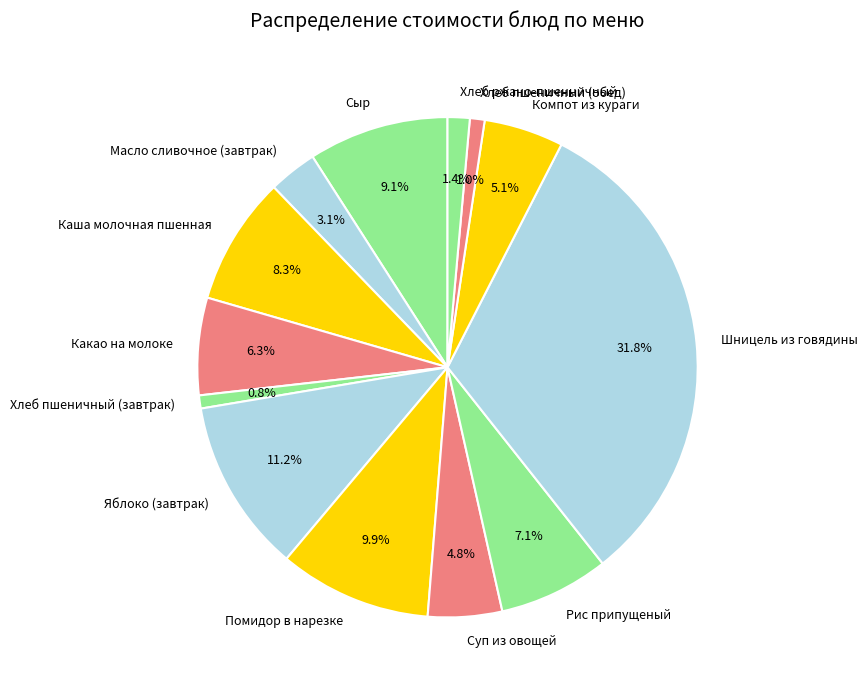

How many segments does this pie chart have?

13